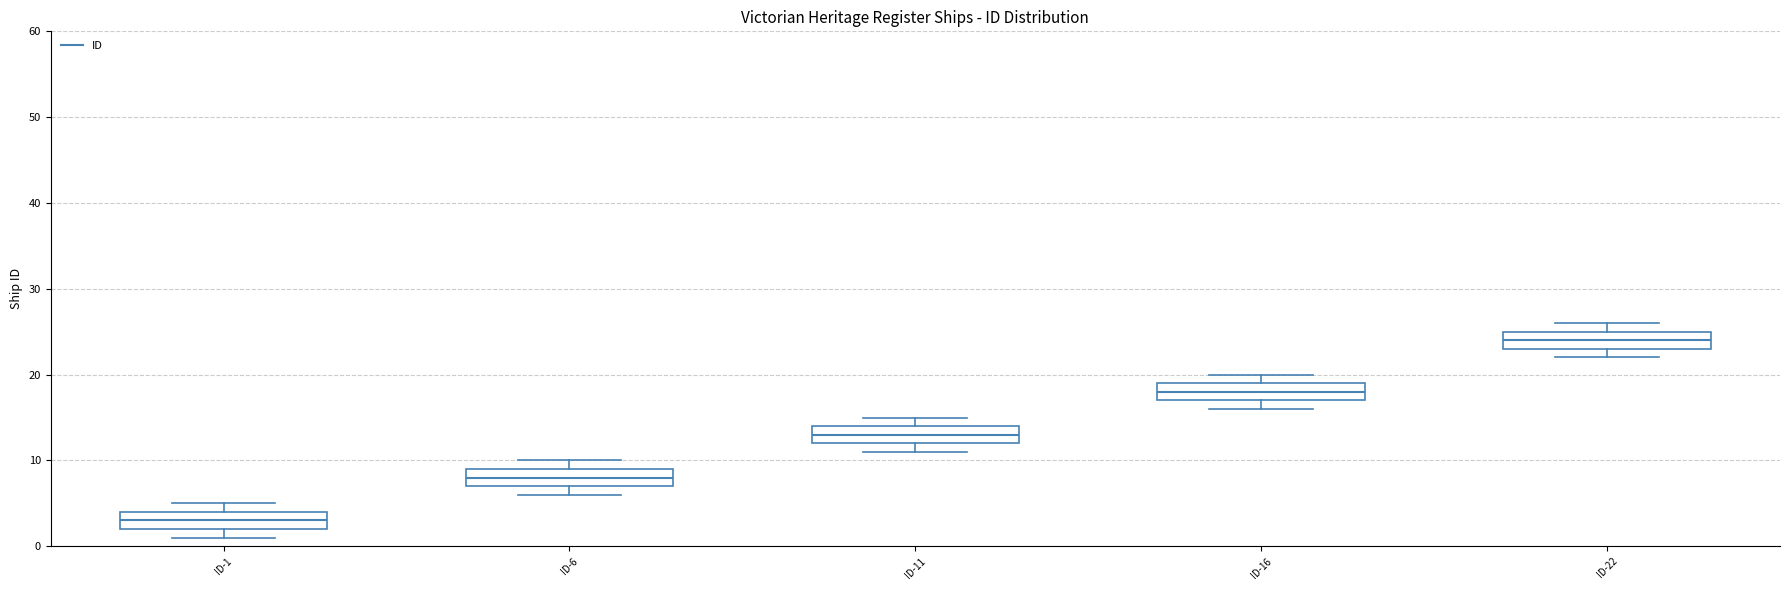

Where is the lower edge of the box for ID-16 on the y-axis? The values are not printed on the chart, so give them approximately, as read against the axis.

17